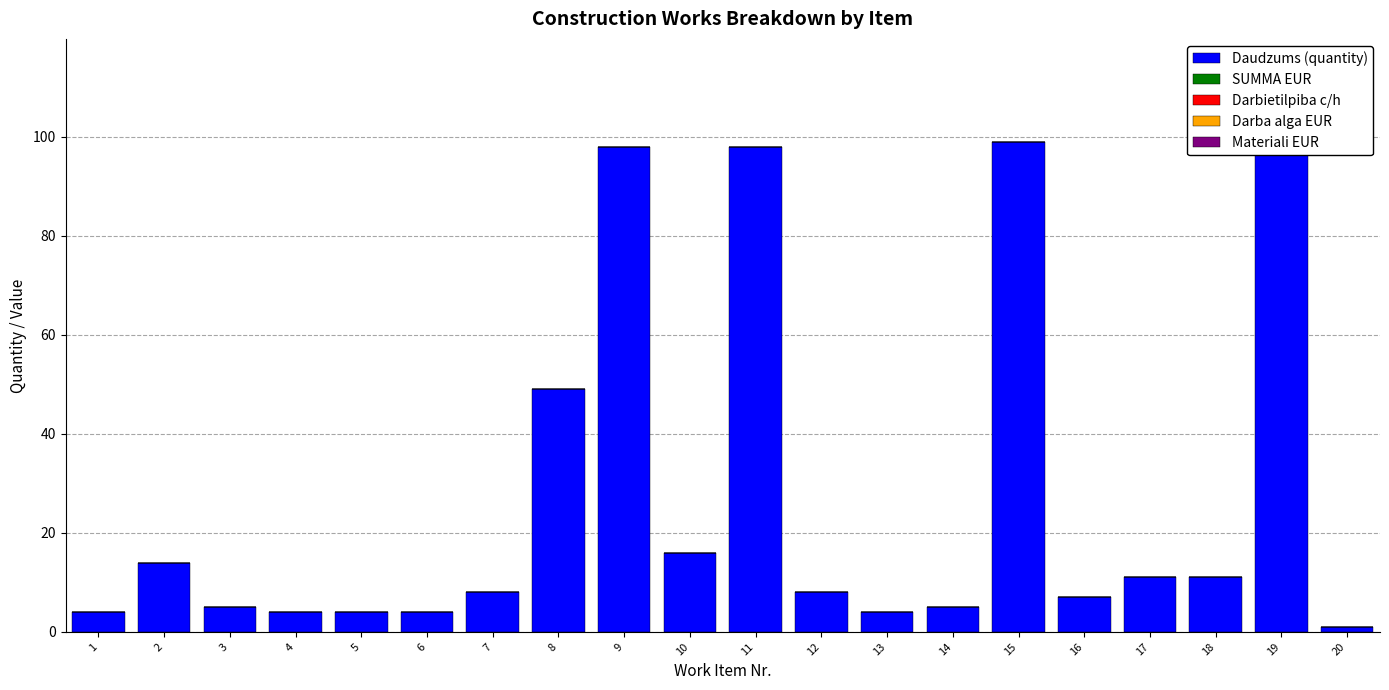

What is the value of the 9th bar from the left?

98.0